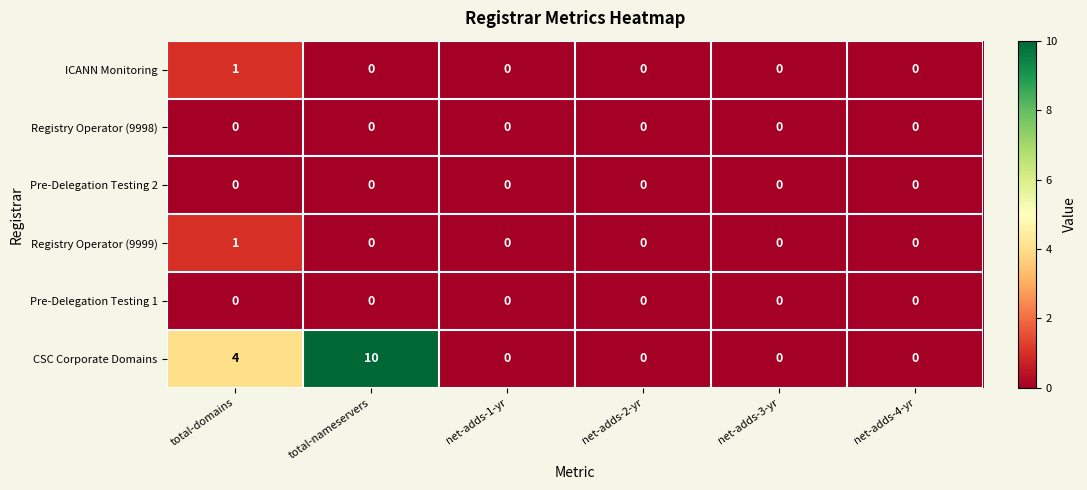

At how many categories does at least one series exceed 7?

1